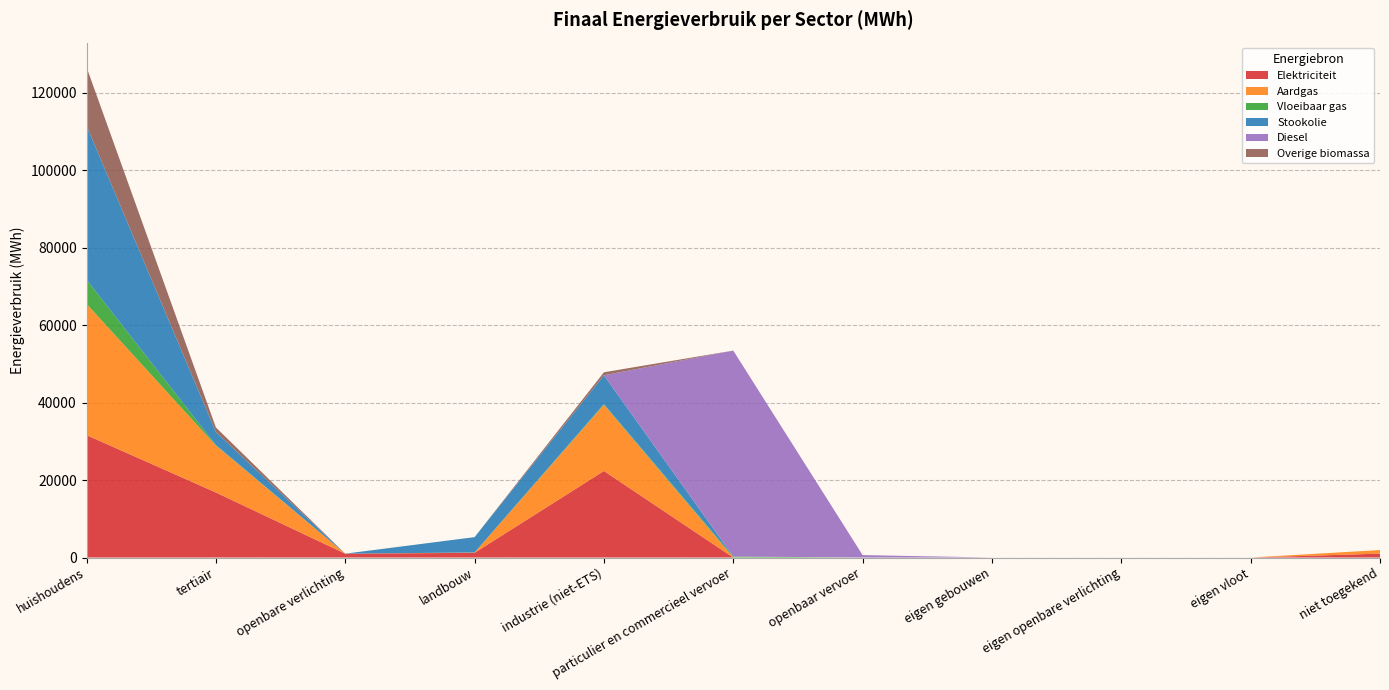

Reading right to left, transcribe all the data shown in this chart.

Elektriciteit: 1003.5	0.0	0.0	0.0	0.0	1.4	22340.8	1214.0	994.0	16793.3	31601.4
Aardgas: 925.7	0.0	0.0	0.0	0.0	4.4	17078.0	77.6	0.0	12114.4	33889.2
Vloeibaar gas: 0.0	0.0	0.0	0.0	0.0	251.7	177.8	11.4	0.0	141.0	6230.4
Stookolie: 0.0	0.0	0.0	0.0	0.0	0.0	7440.9	3961.8	0.0	3350.9	39795.6
Diesel: 0.0	0.0	0.0	0.0	627.2	53162.9	0.0	0.0	0.0	0.0	0.0
Overige biomassa: 0.0	0.0	0.0	0.0	0.0	0.0	782.0	0.0	0.0	1187.4	15073.2